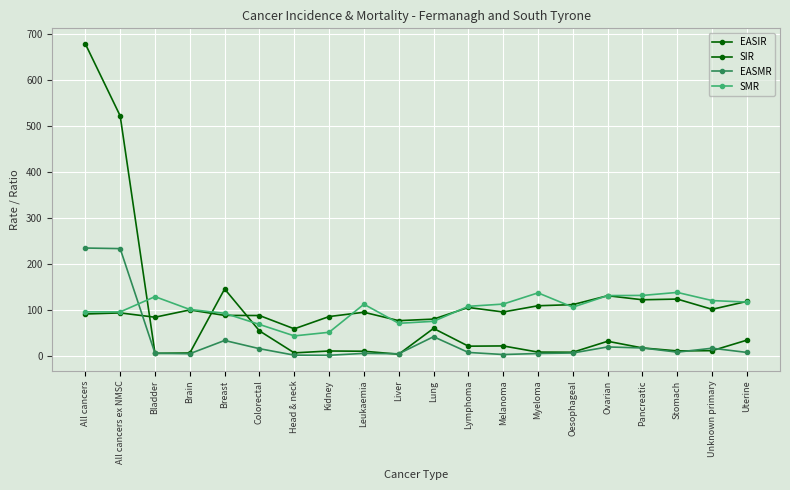

Count the number of data series in this chart.

4